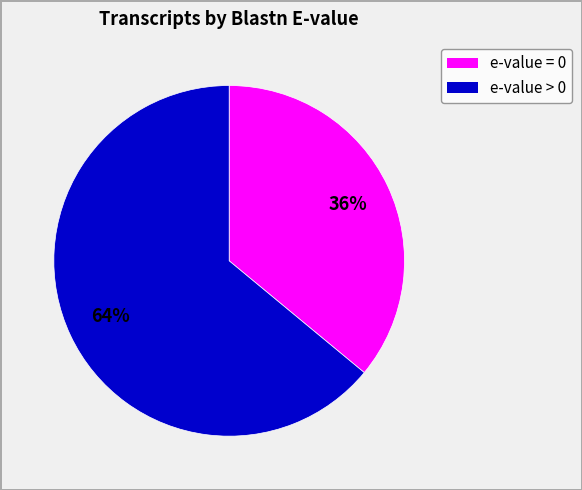

To the nearest percent, what is the difference between the largest and smallest slice percentages?

28%